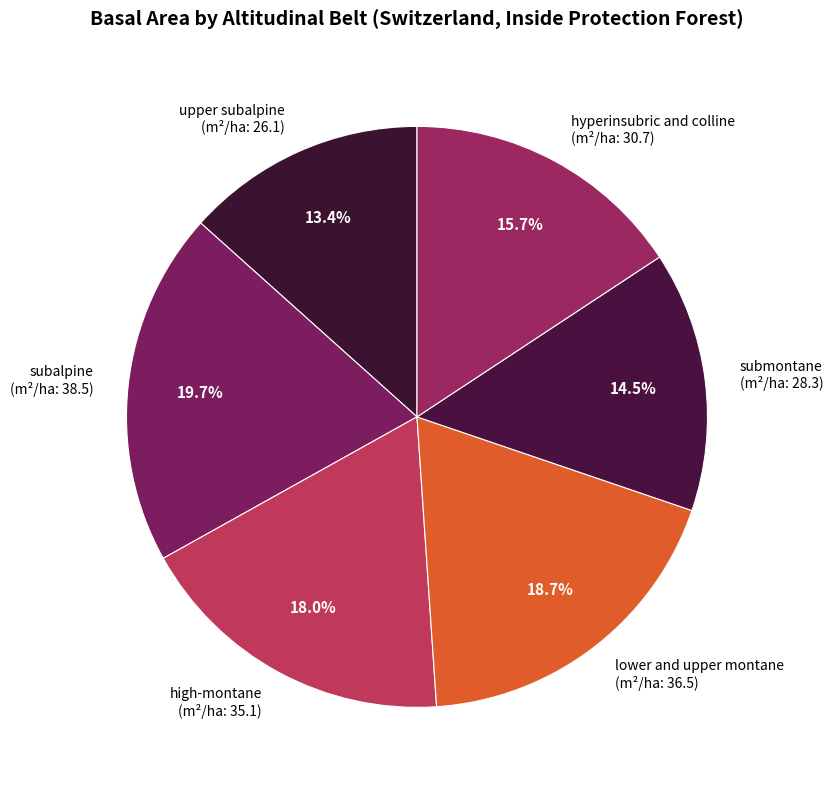

Does any single category account for the majority?

No